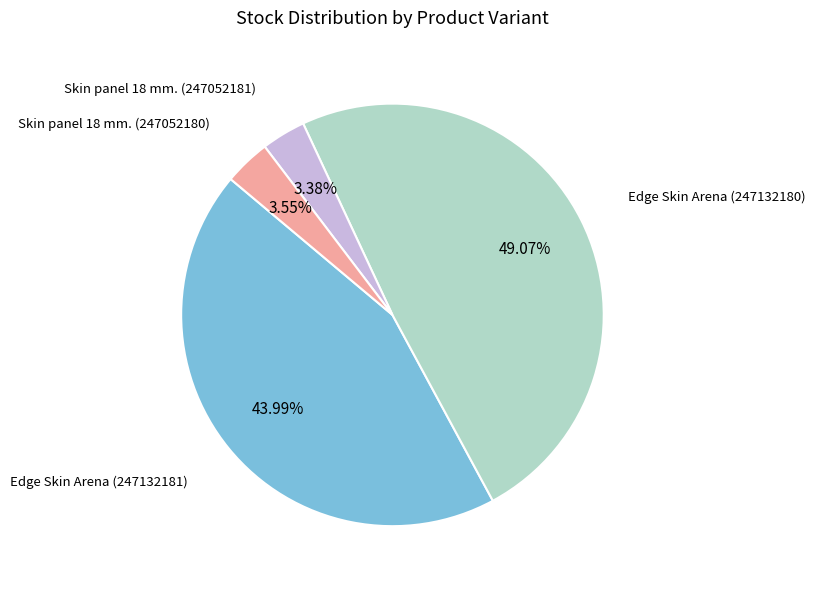

Count the number of slices in the pie.

4